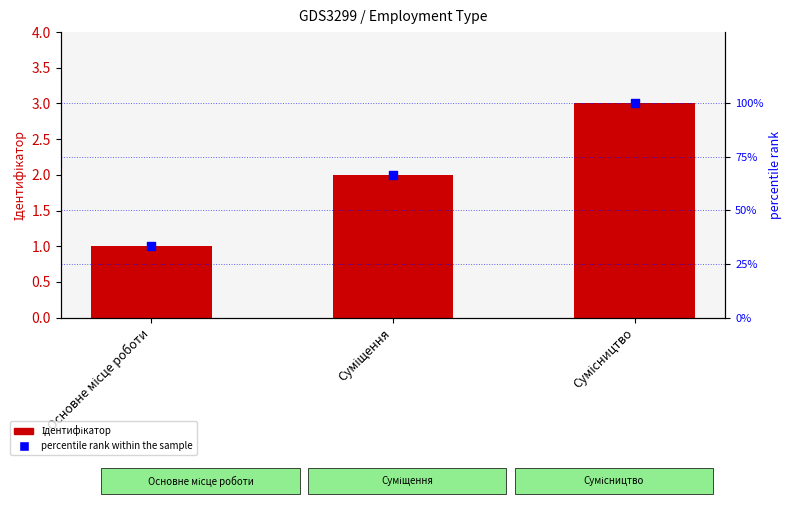

At which category is the sum across all series the highest?

Сумісництво